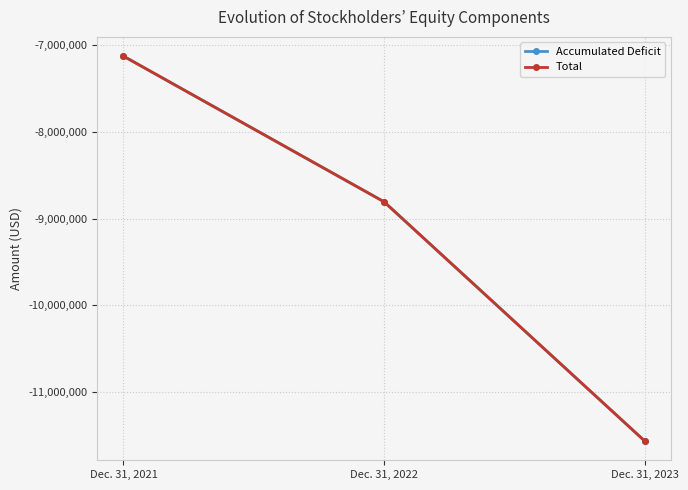

Is this an area chart (filled region under the line)?

No